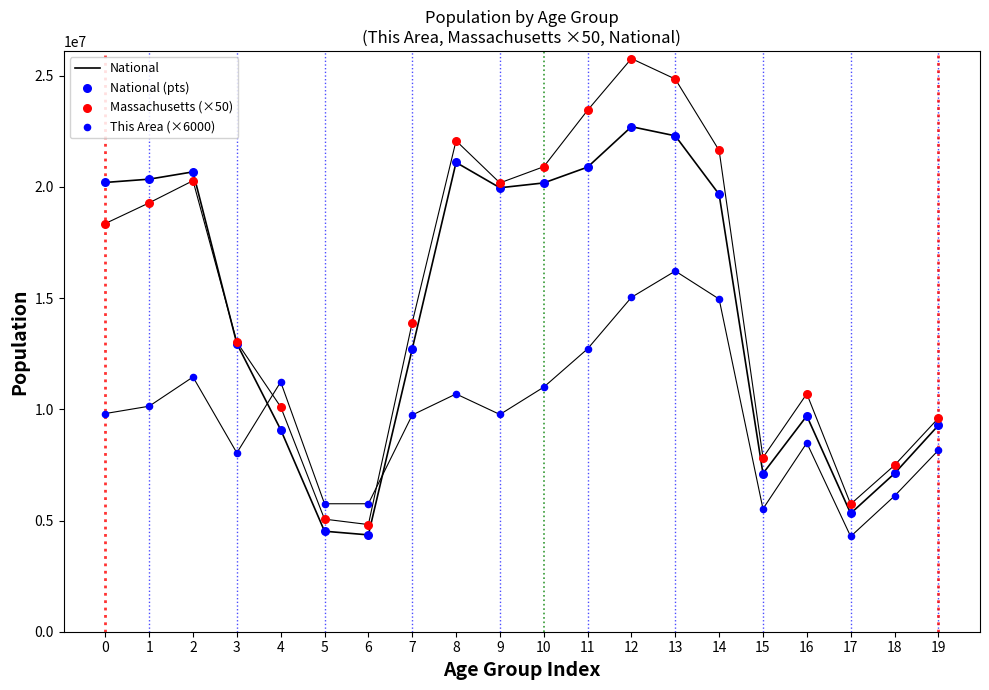

Which series contains the lowest Y value?

This Area (×6000)